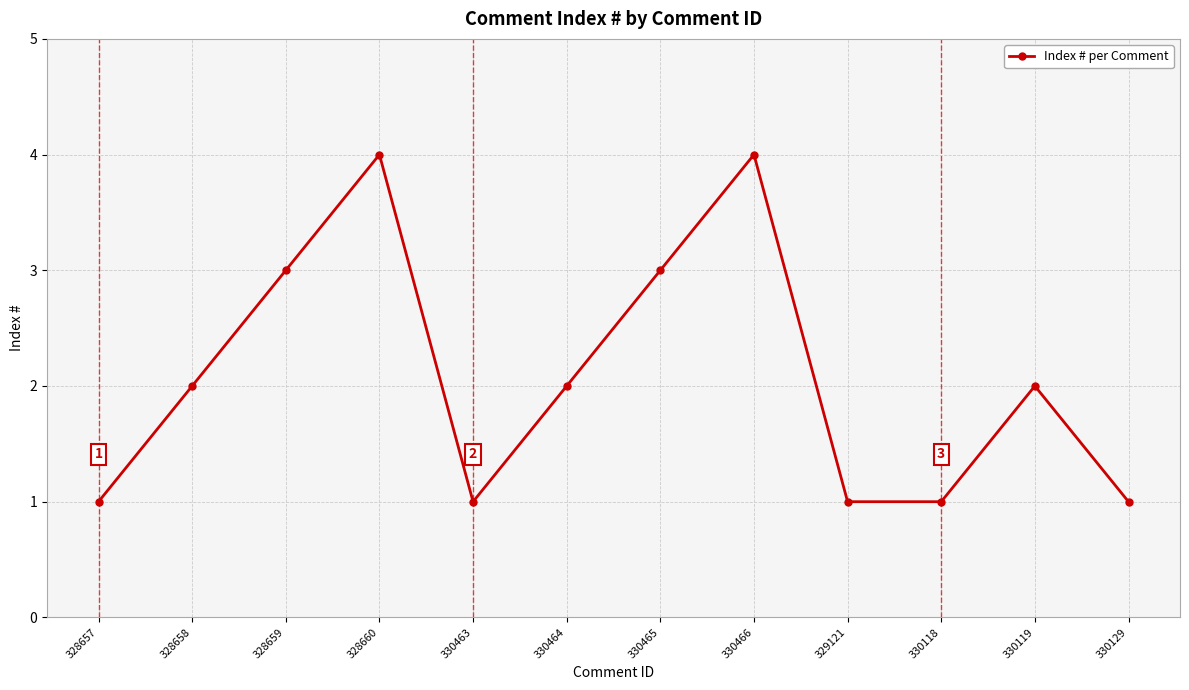

The chart shows a value of 1 at 330129. True or false?

True